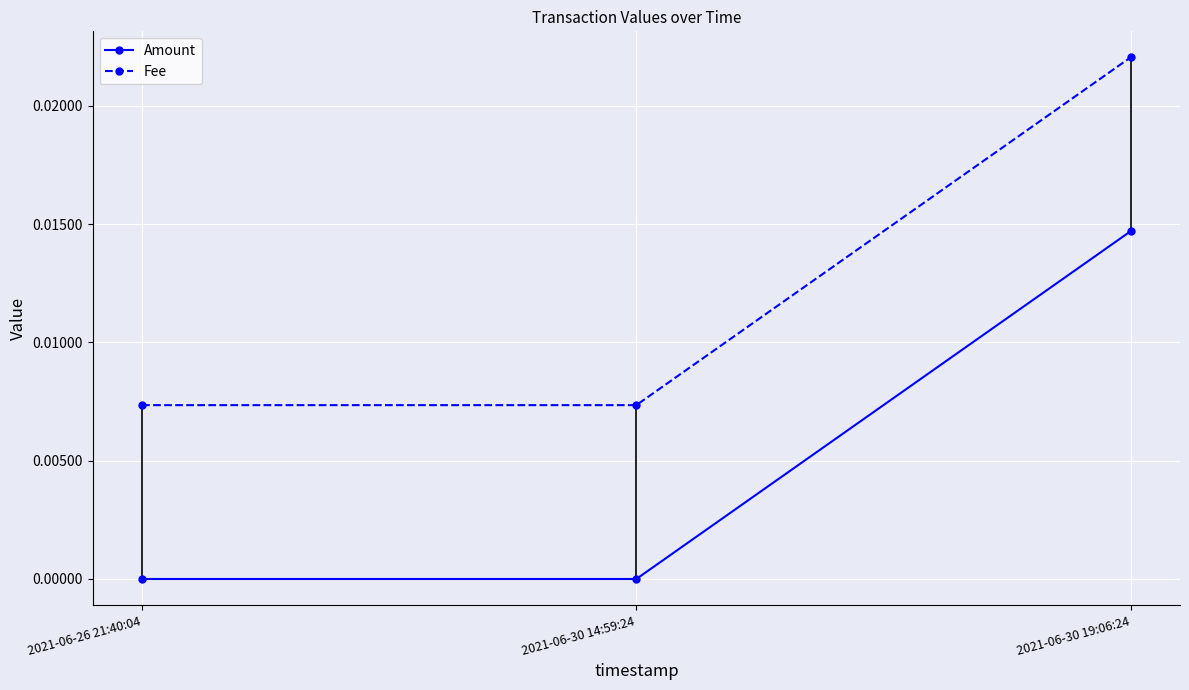

Which series has the largest range (max minus min)?

Fee